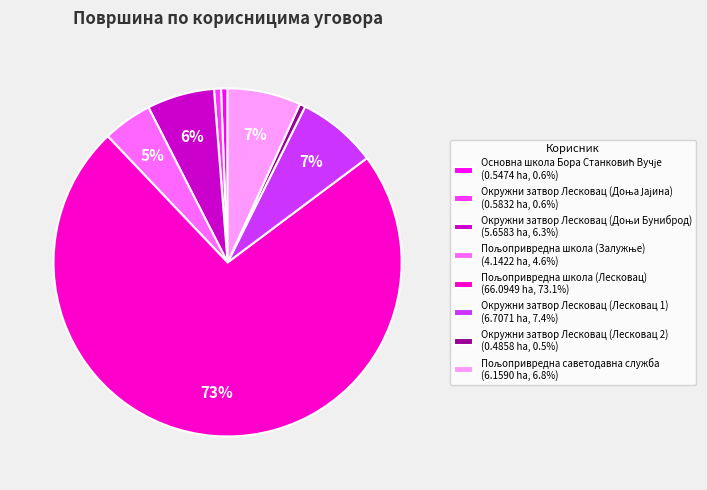

To the nearest percent, what is the average slice percentage?

12%